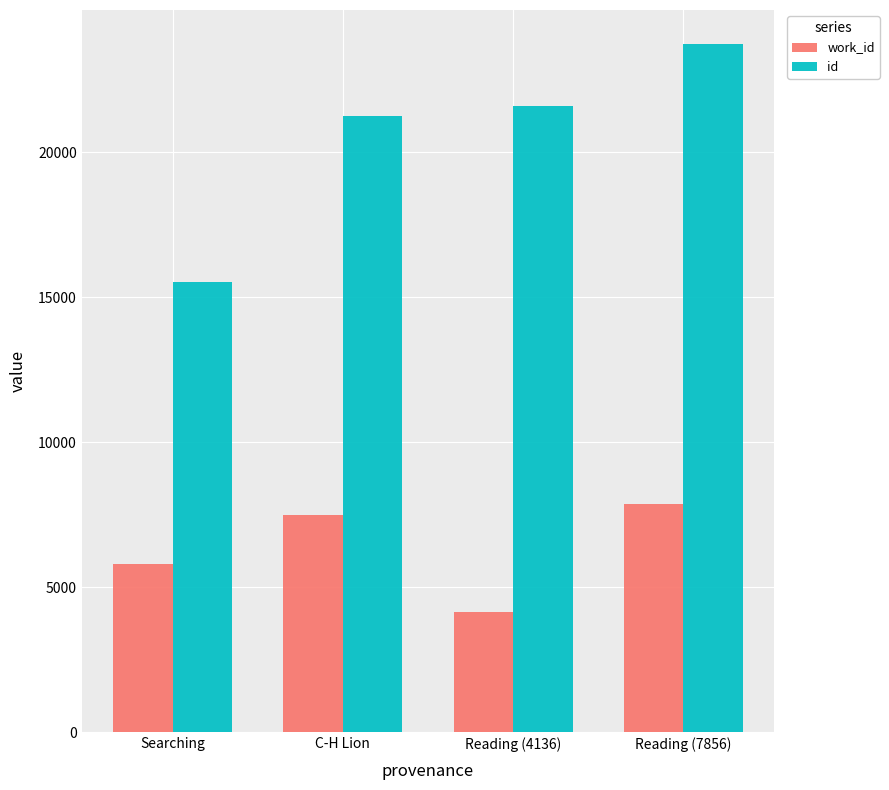

Reading left to right, extract all data points from this chart.

work_id: 5813	7490	4136	7856
id: 15515	21263	21611	23720